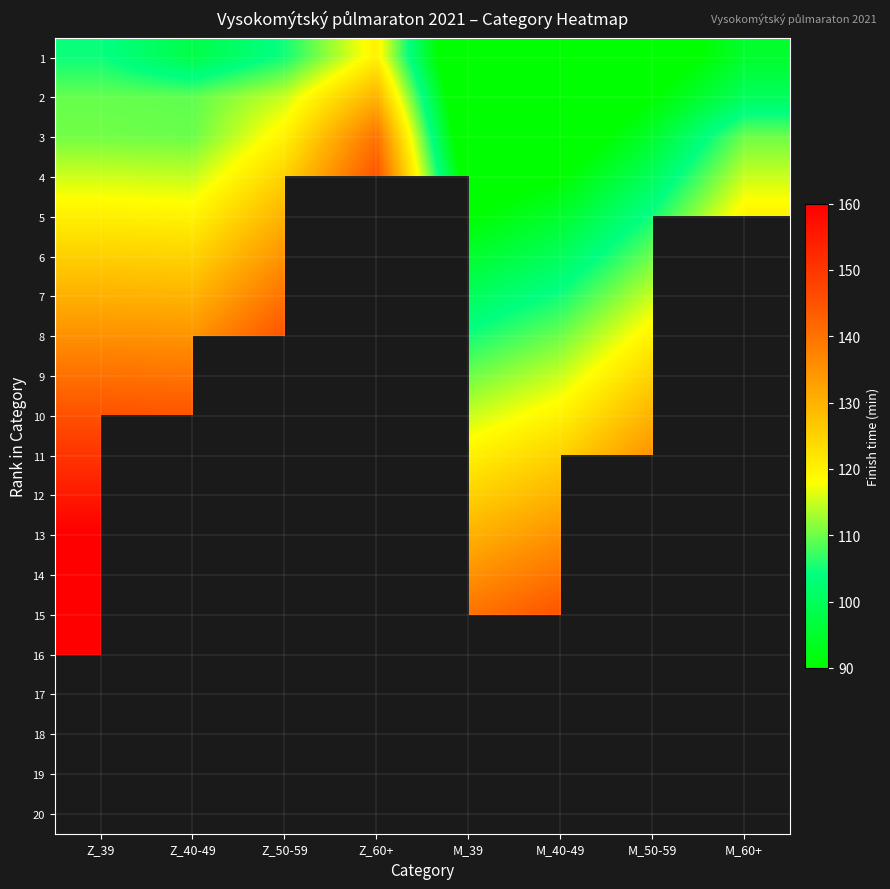

What is the difference between the maximum and minimum values in the 10 series?

30.3